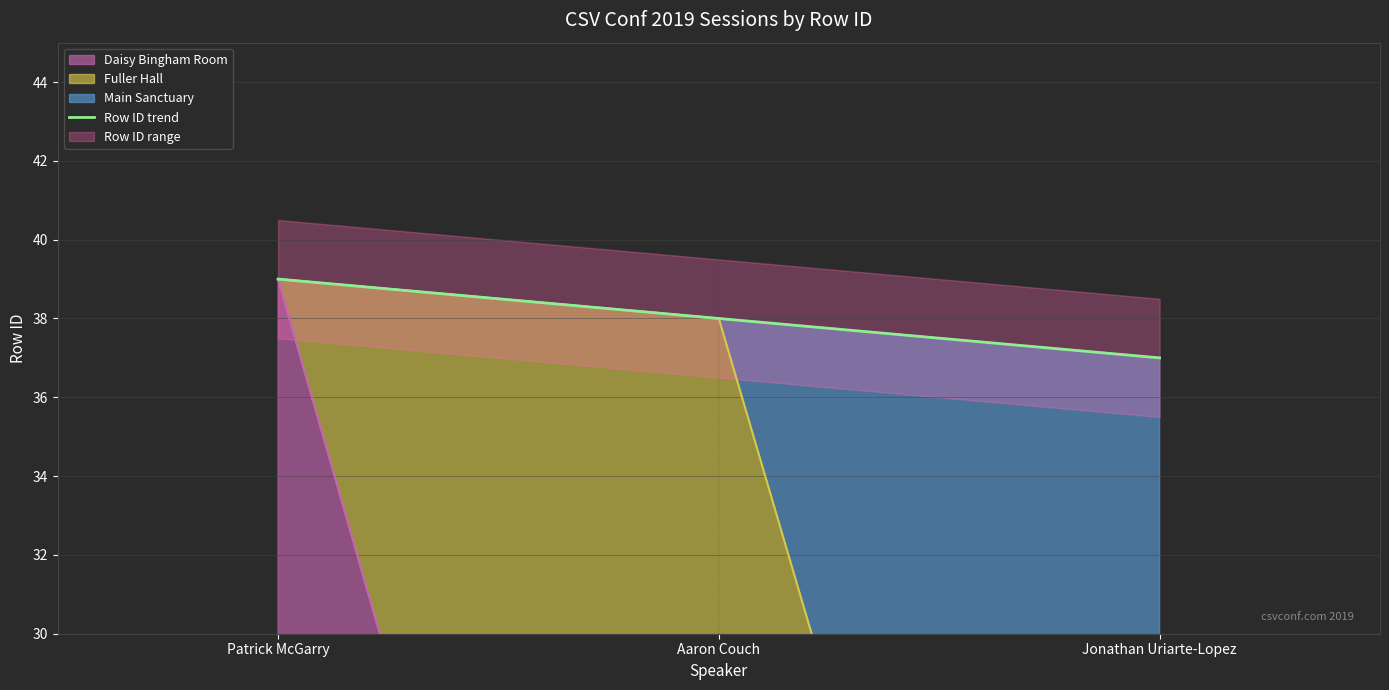

What is the minimum value shown in the chart?

37